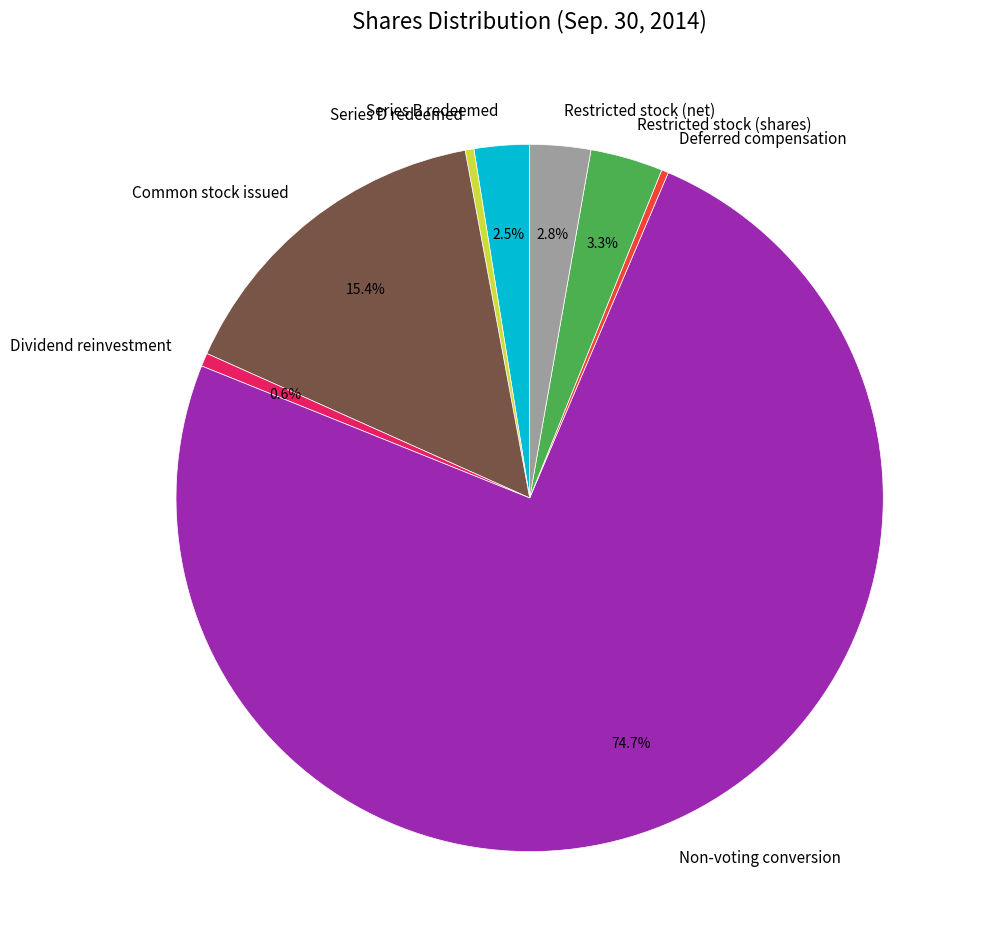

To the nearest percent, what is the difference between the Restricted stock (net) and Common stock issued slice percentages?

13%